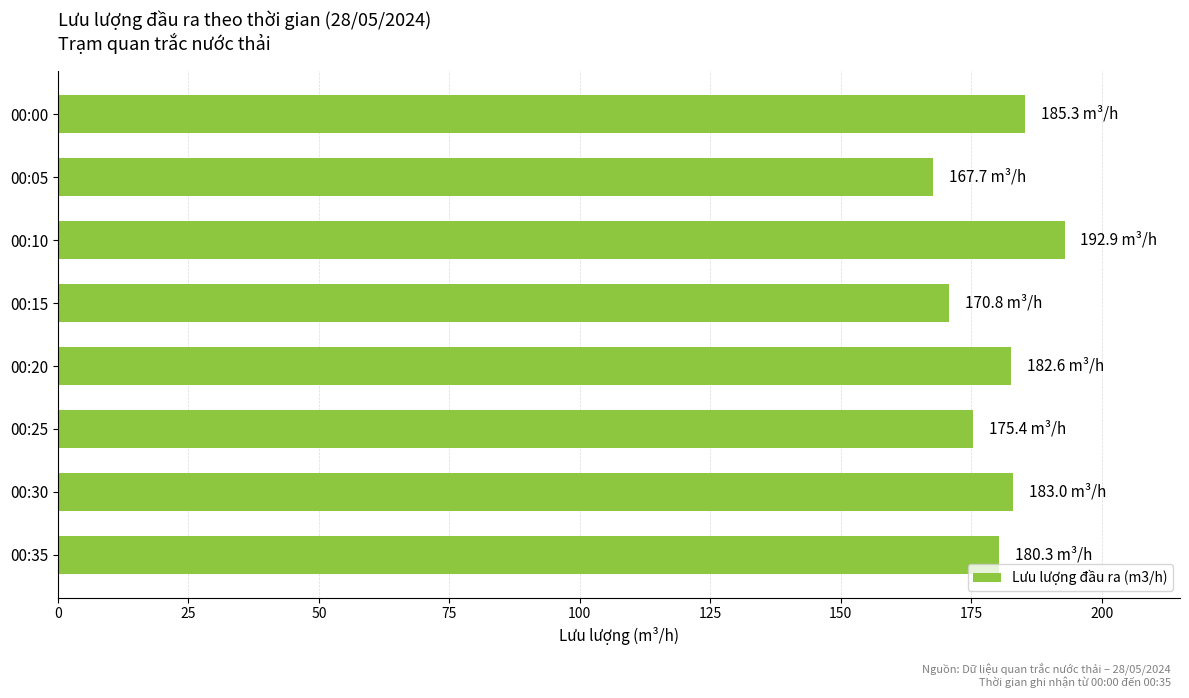

What is the difference between the maximum and minimum values?

25.2